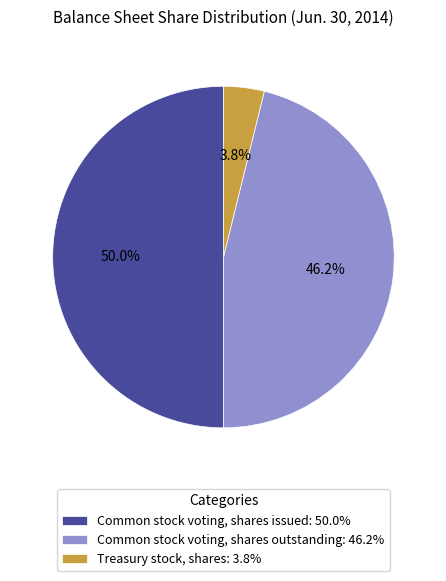

Is Treasury stock, shares the majority of the pie?

No